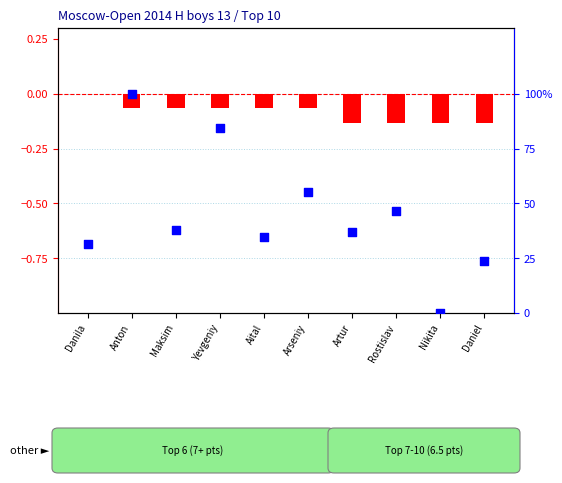

At how many categories does at least one series exceed 82?

2